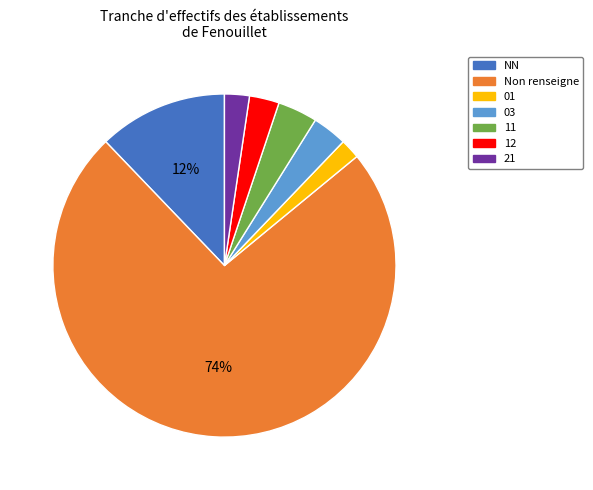

Combined, do 21 and Non renseigne account for over 50%?

Yes